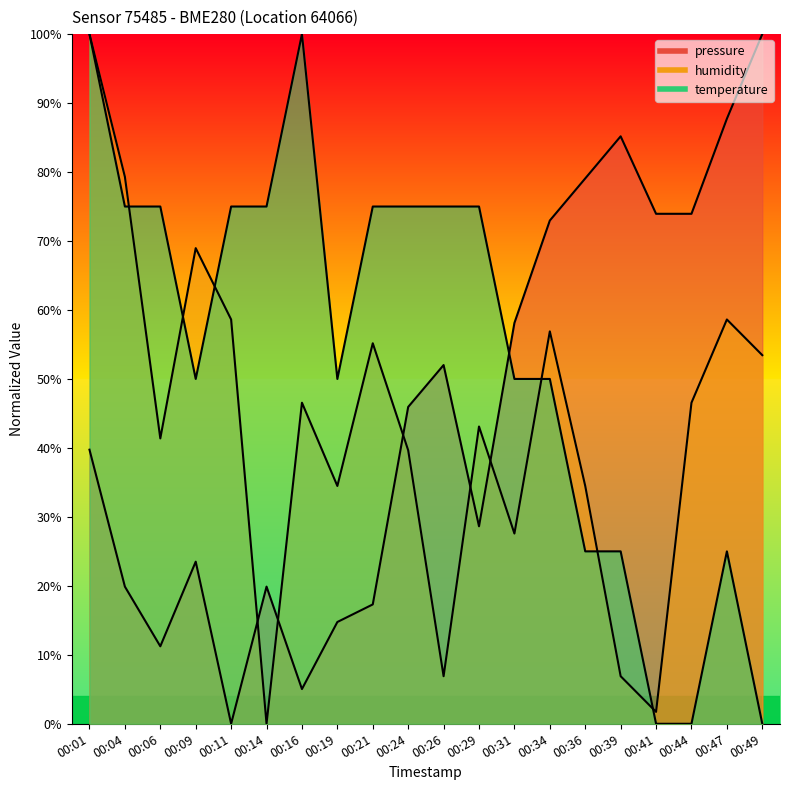

Which category has the highest value in the pressure series?

00:49